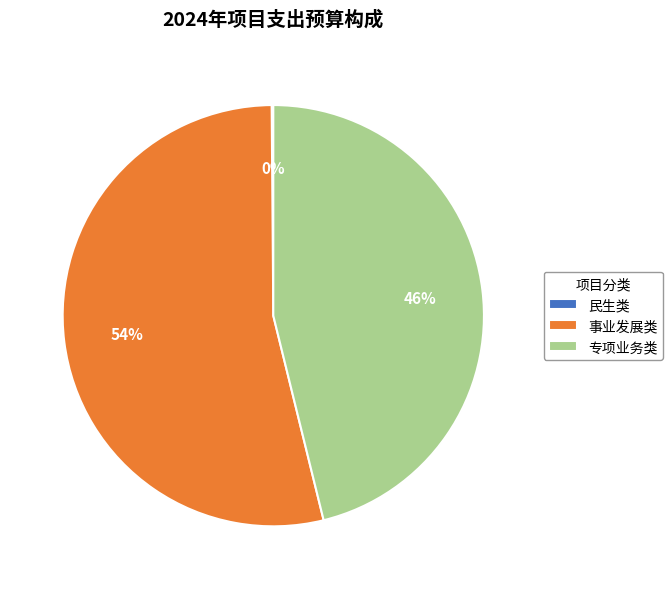

Is the sum of 事业发展类 and 专项业务类 greater than half?

Yes